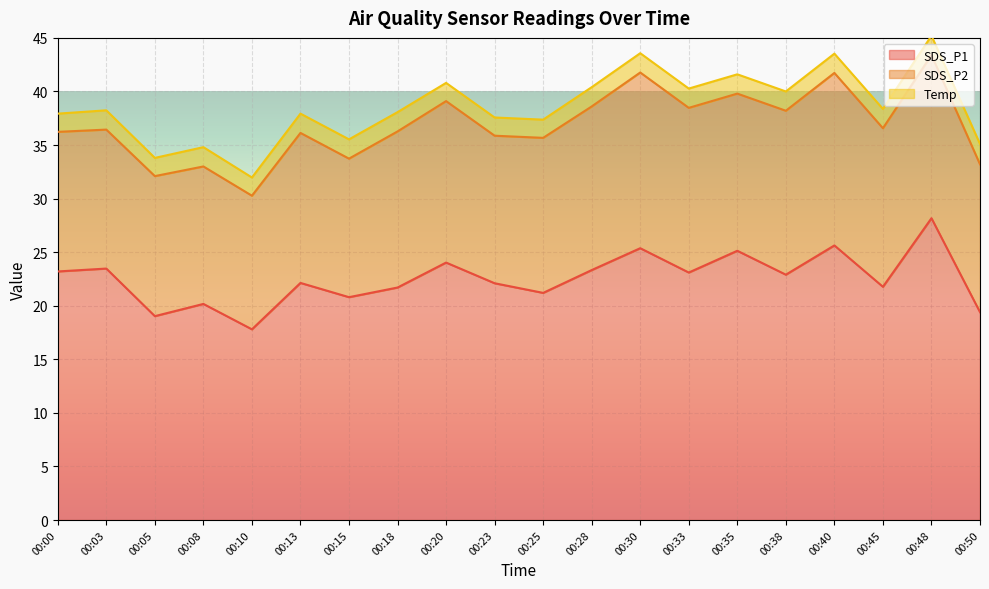

True or false: Temp and SDS_P2 cross at least once.

False